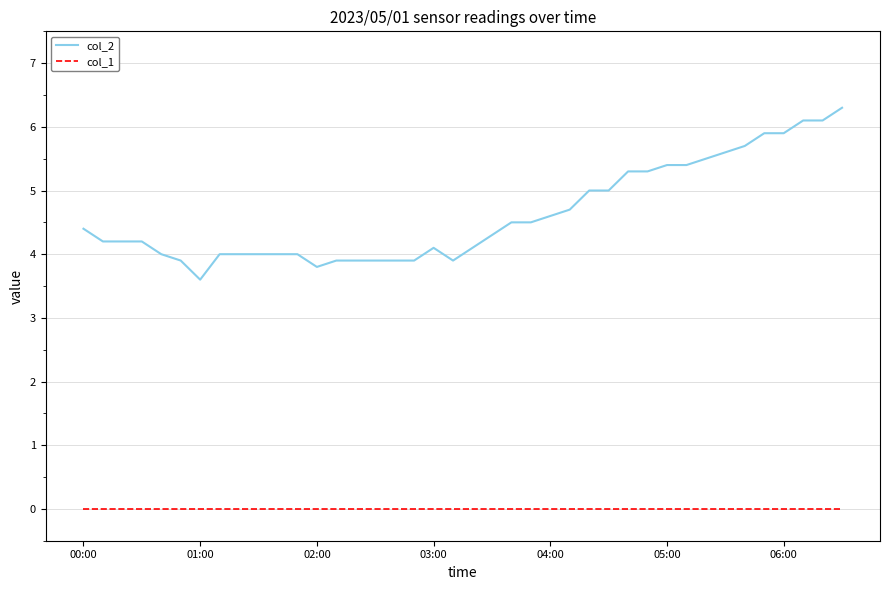

List the series in order of their overall mean, lowest first.

col_1, col_2